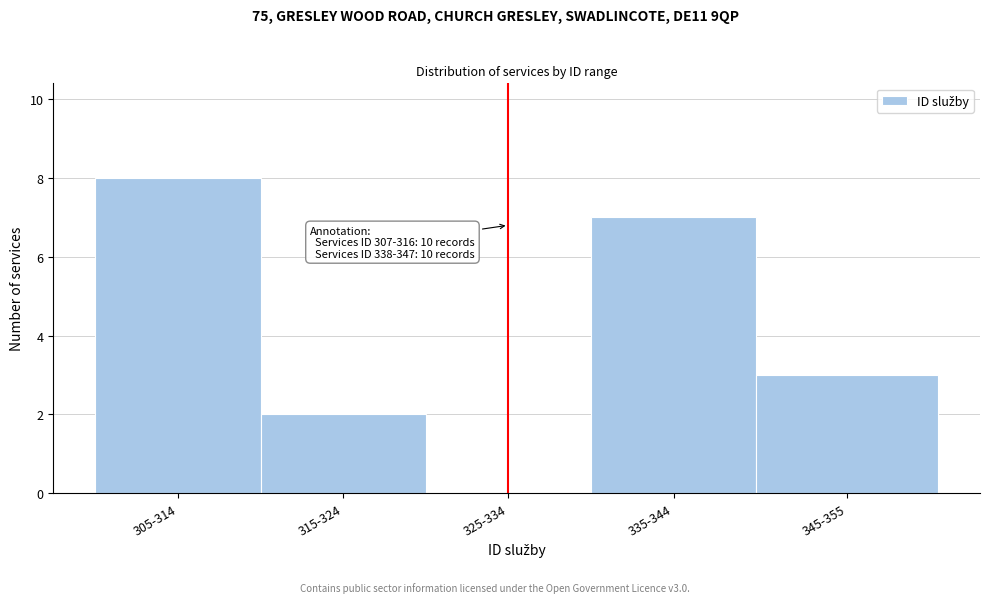

Reading right to left, extract all data points from this chart.

345-355=3	335-344=7	325-334=0	315-324=2	305-314=8